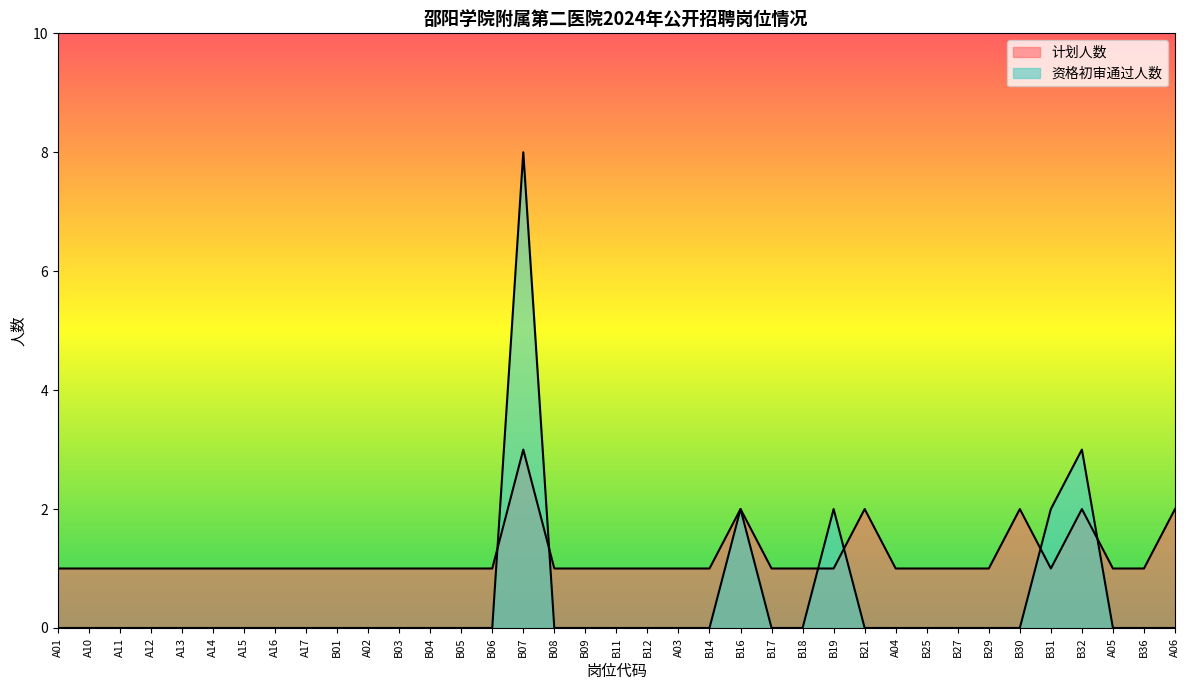

Reading left to right, extract all data points from this chart.

资格初审通过人数: 0	0	0	0	0	0	0	0	0	0	0	0	0	0	0	8	0	0	0	0	0	0	2	0	0	2	0	0	0	0	0	0	2	3	0	0	0
计划人数: 1	1	1	1	1	1	1	1	1	1	1	1	1	1	1	3	1	1	1	1	1	1	2	1	1	1	2	1	1	1	1	2	1	2	1	1	2